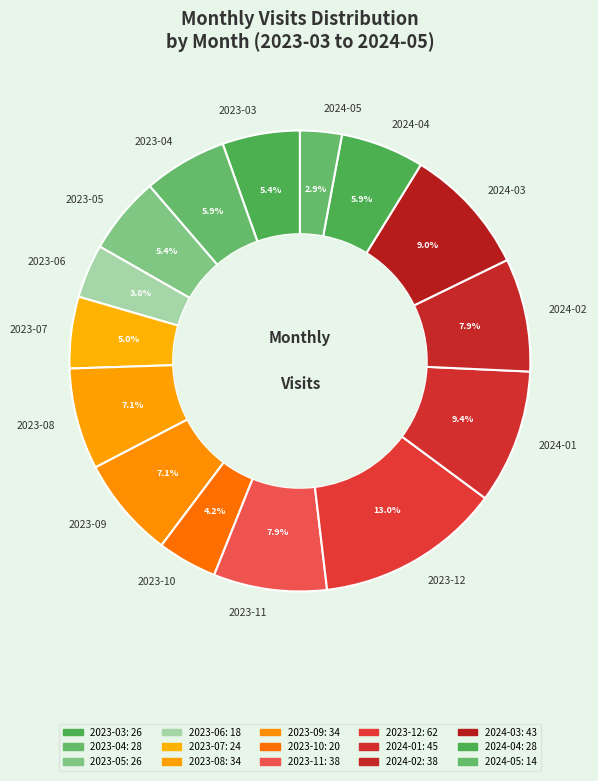

Which slice is the largest?

2023-12